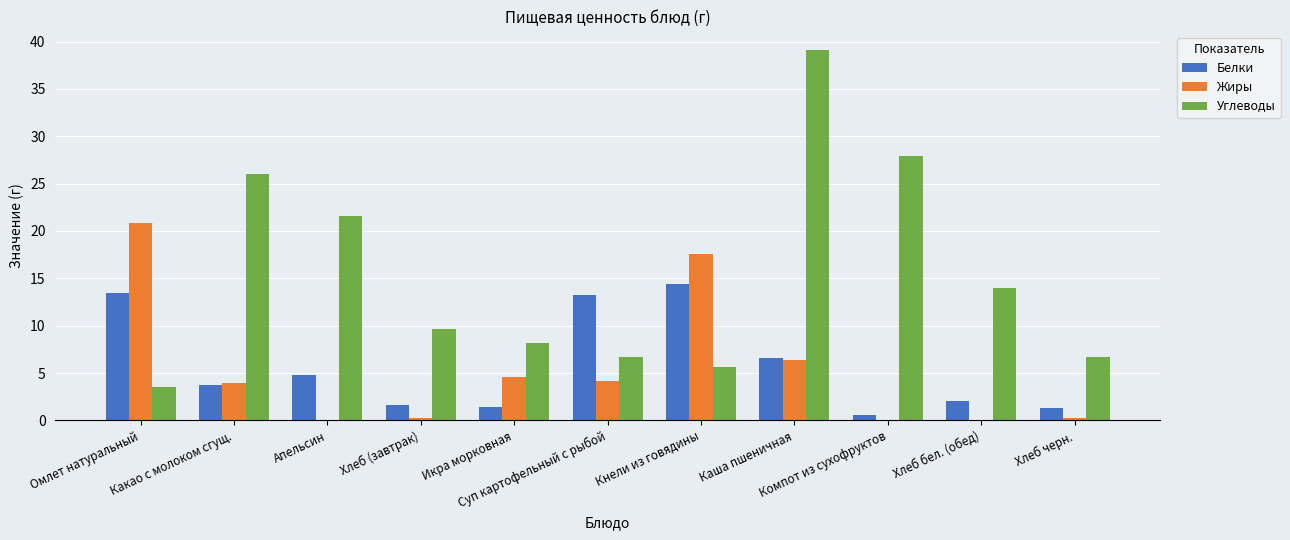

What is the sum of all Белки values?

63.0